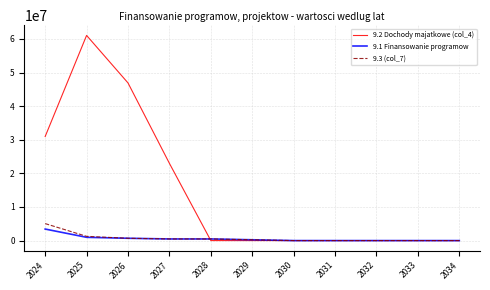

Does the chart have visible grid lines?

Yes